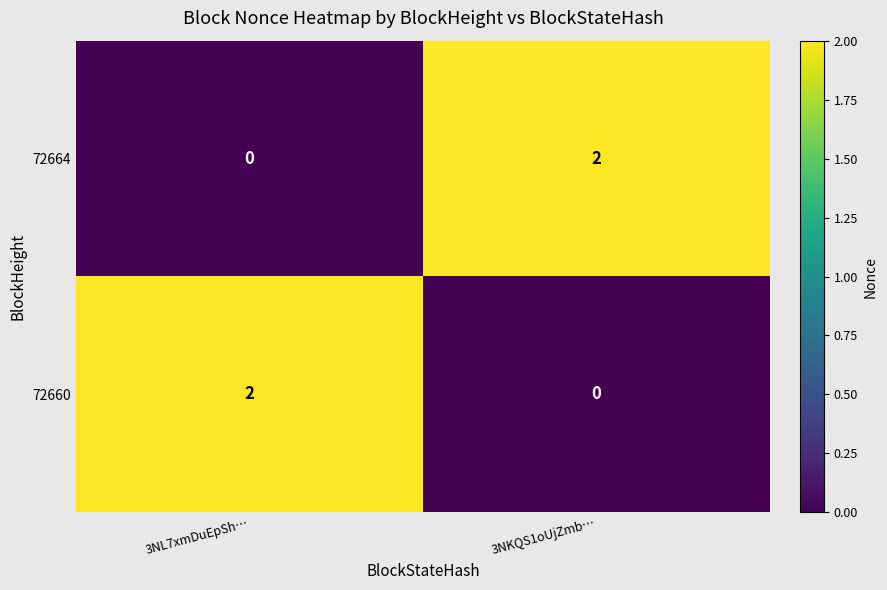

True or false: 72660 has a value of 2 at 3NL7xmDuEpSh….

True